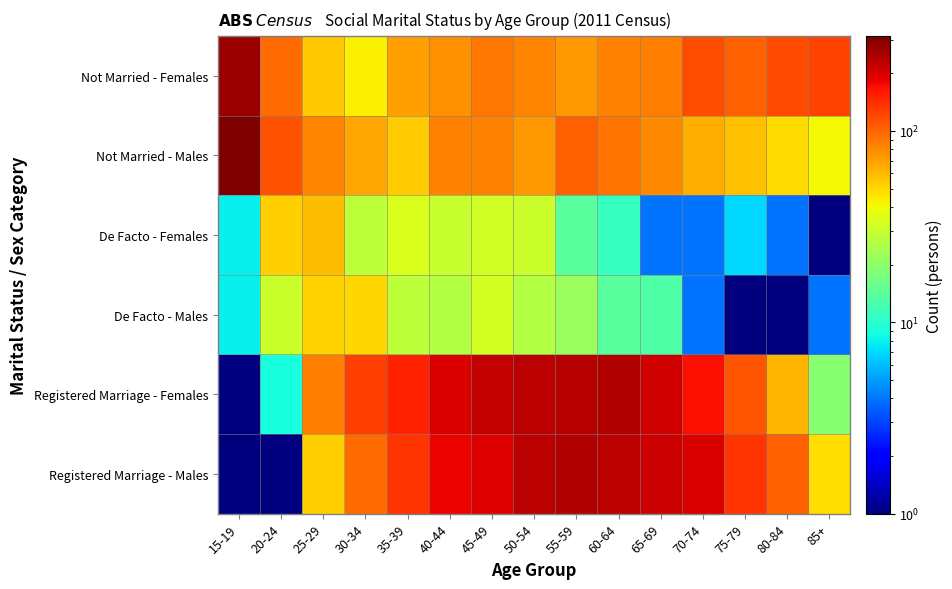

Between 45-49 and 15-19, which is larger?

45-49